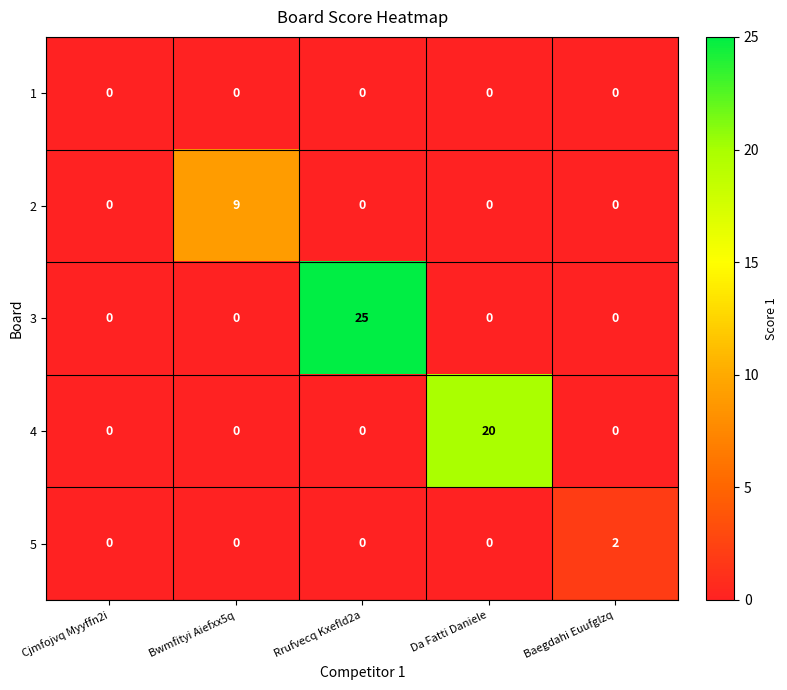

Reading left to right, what are all the values shown in this chart?

1: Cjmfojvq Myyffn2i=0	Bwmfityi Aiefxx5q=0	Rrufvecq Kxefld2a=0	Da Fatti Daniele=0	Baegdahi Euufglzq=0
2: Cjmfojvq Myyffn2i=0	Bwmfityi Aiefxx5q=9	Rrufvecq Kxefld2a=0	Da Fatti Daniele=0	Baegdahi Euufglzq=0
3: Cjmfojvq Myyffn2i=0	Bwmfityi Aiefxx5q=0	Rrufvecq Kxefld2a=25	Da Fatti Daniele=0	Baegdahi Euufglzq=0
4: Cjmfojvq Myyffn2i=0	Bwmfityi Aiefxx5q=0	Rrufvecq Kxefld2a=0	Da Fatti Daniele=20	Baegdahi Euufglzq=0
5: Cjmfojvq Myyffn2i=0	Bwmfityi Aiefxx5q=0	Rrufvecq Kxefld2a=0	Da Fatti Daniele=0	Baegdahi Euufglzq=2